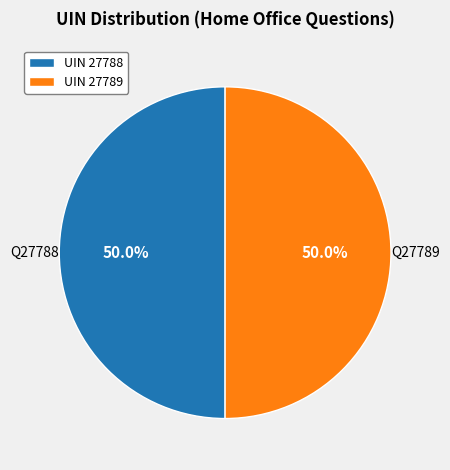

How many segments does this pie chart have?

2